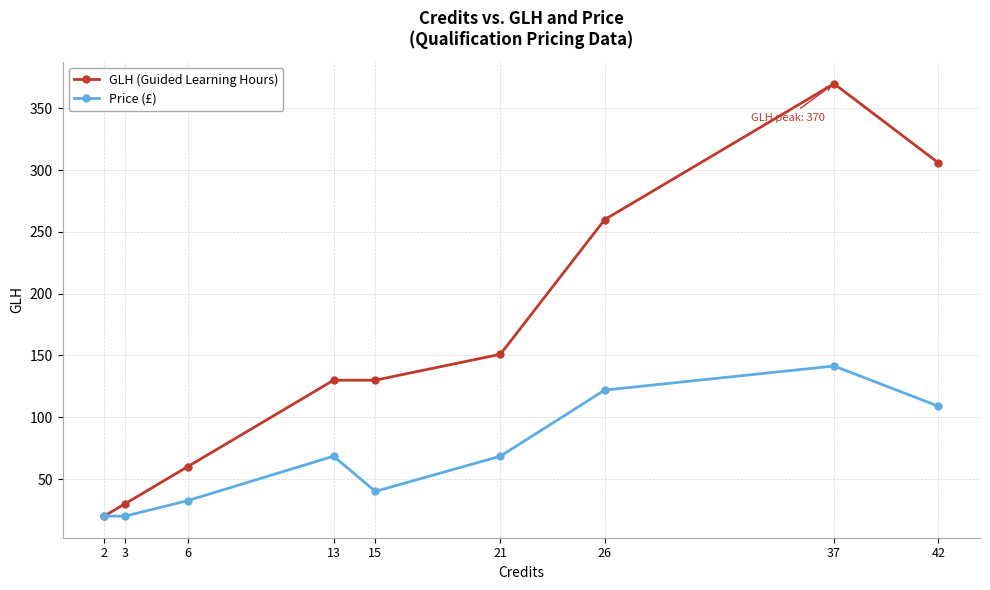

What value does the Price (£) series have at 3?

20.0